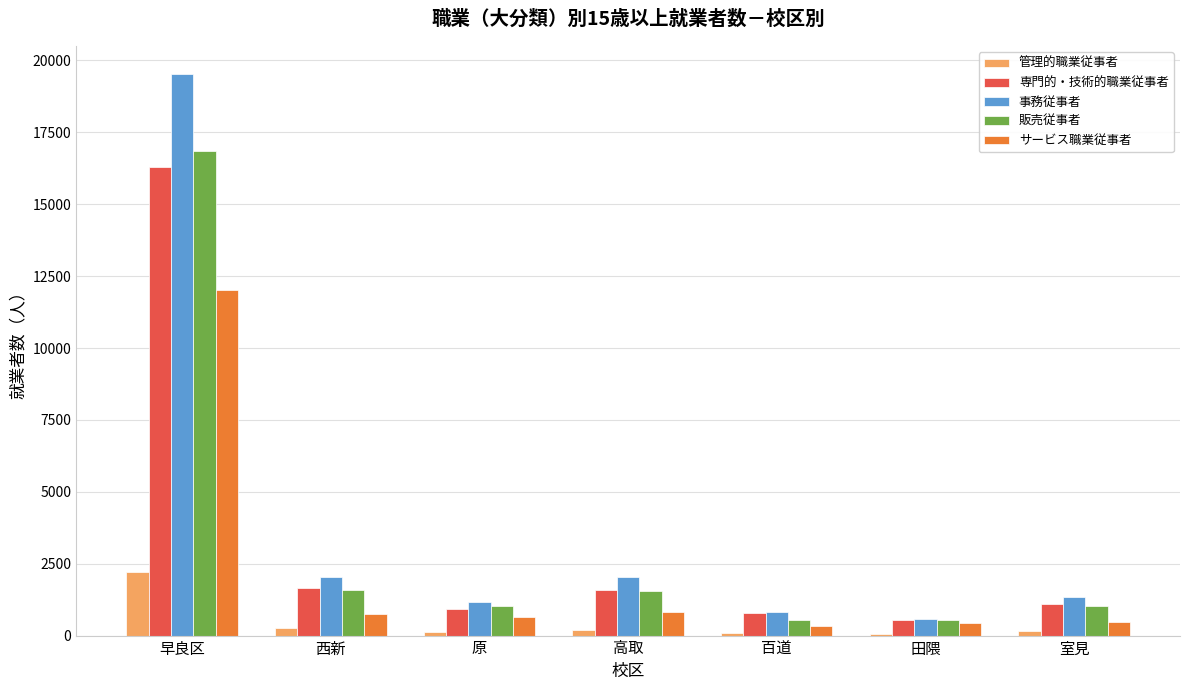

What is the average value of the 販売従事者 series?

3301